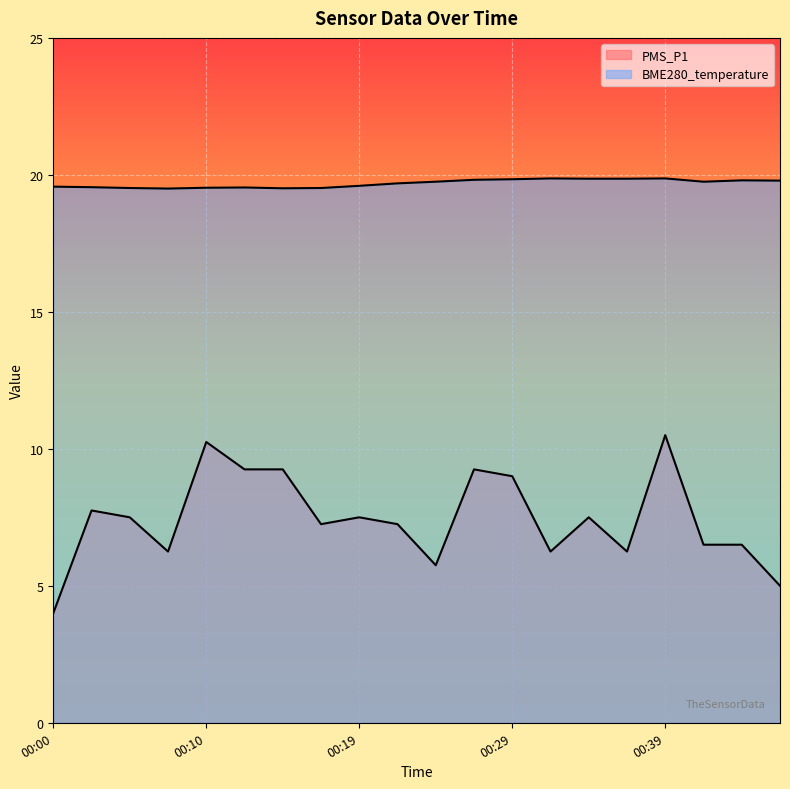

Count the number of data series in this chart.

2